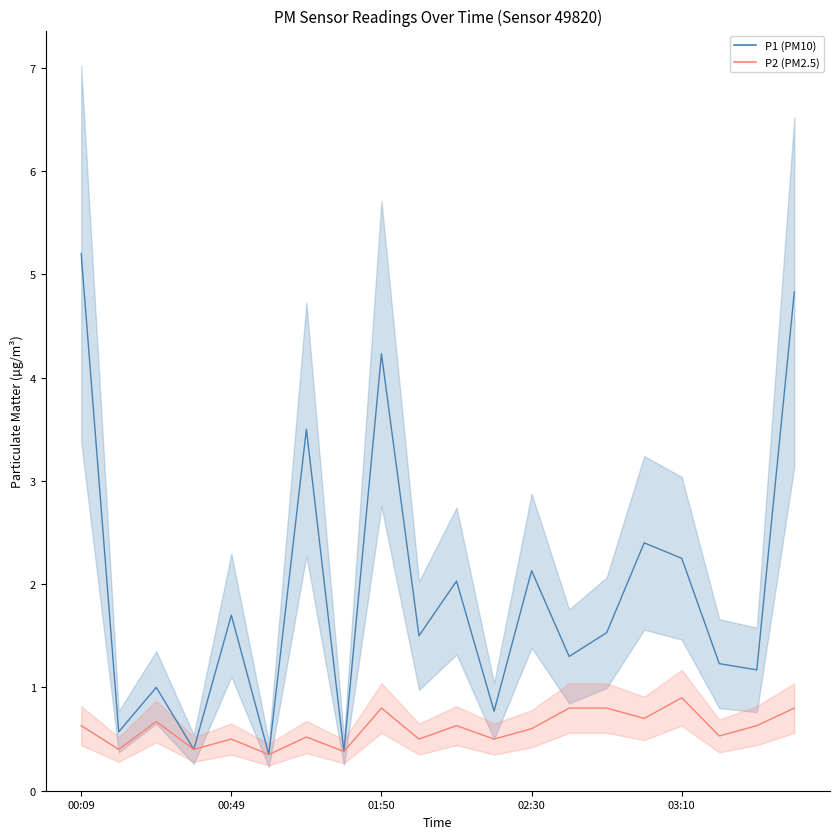

Is the value of P2 at 03:40 greater than the value of P1 at 02:00?

No